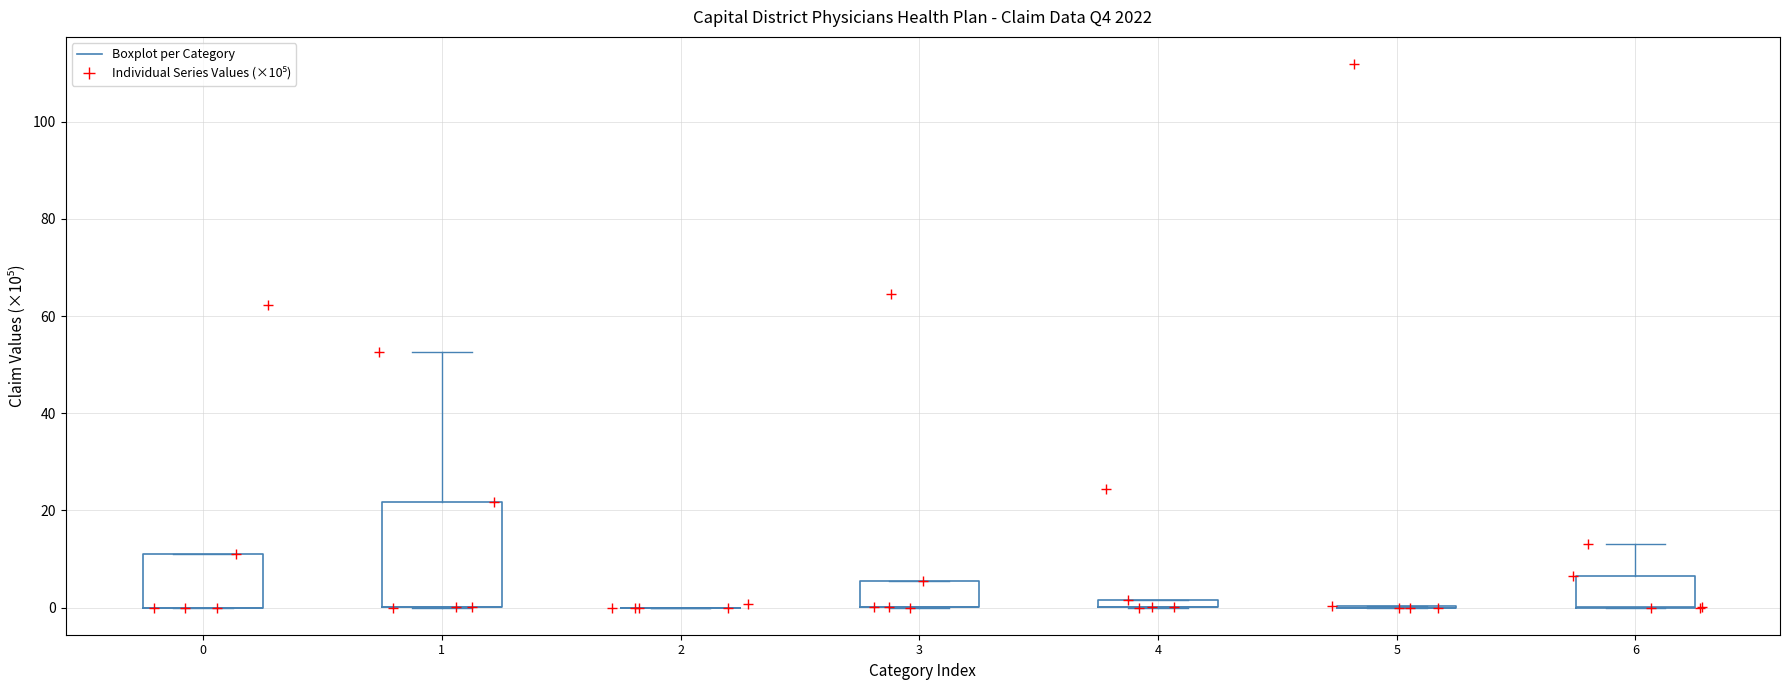

What Y value in the scatter plot is closest to 55?

52.7